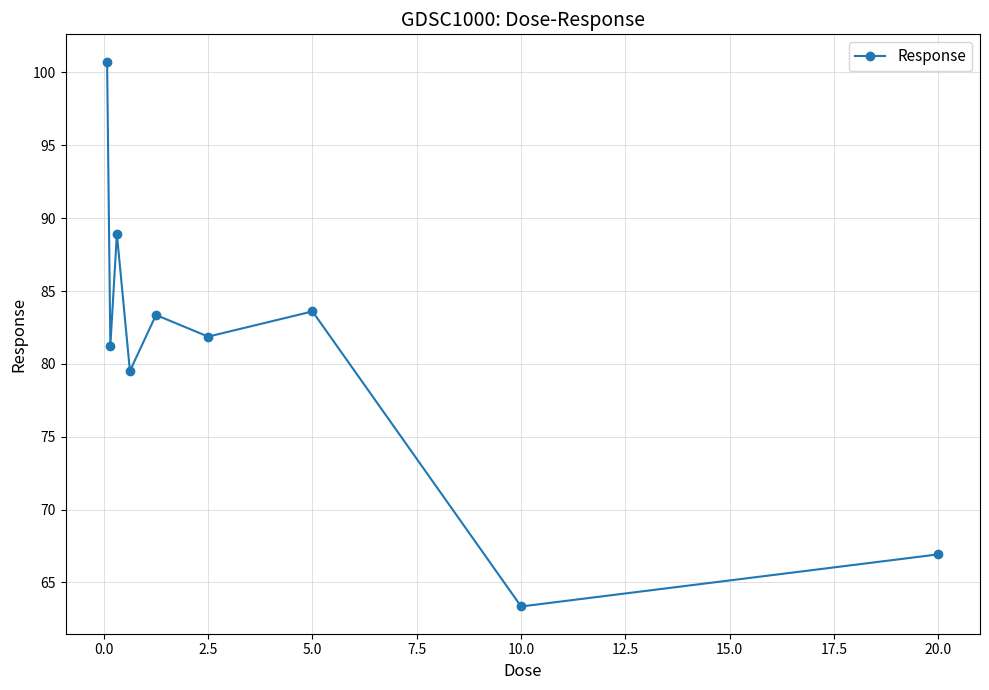

How many points are lower than both their immediate neighbors (excluding endpoints)?

4